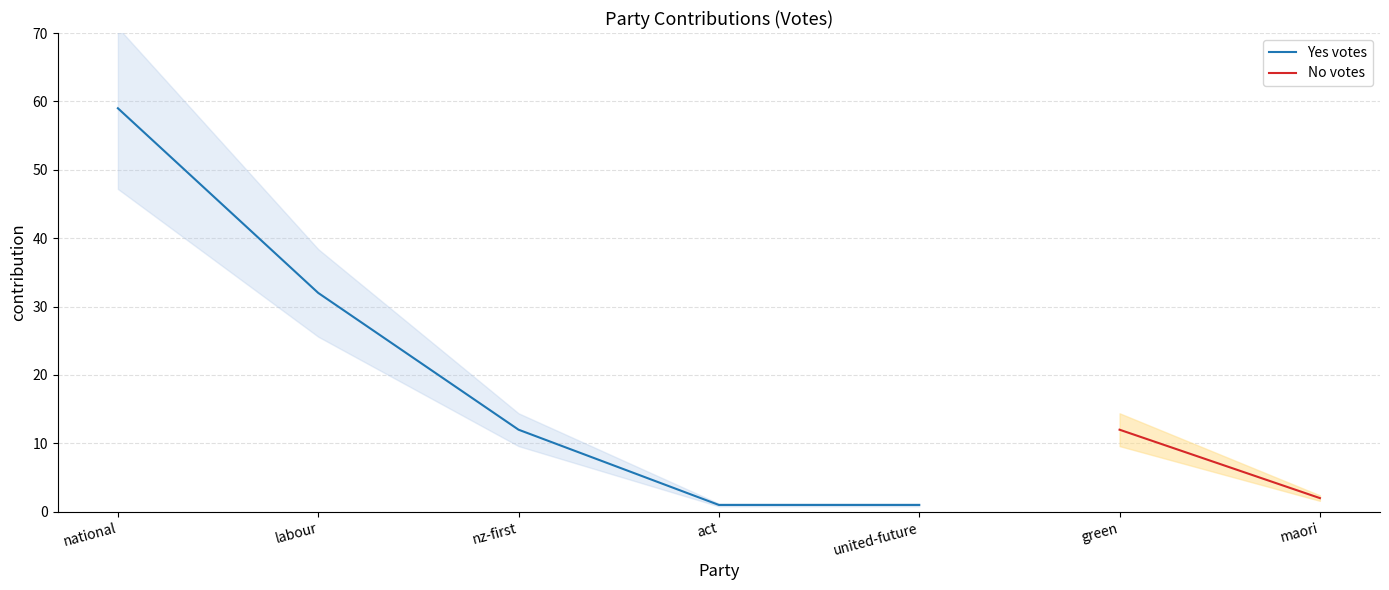

What is the approximate value at labour, to the nearest 5?

30